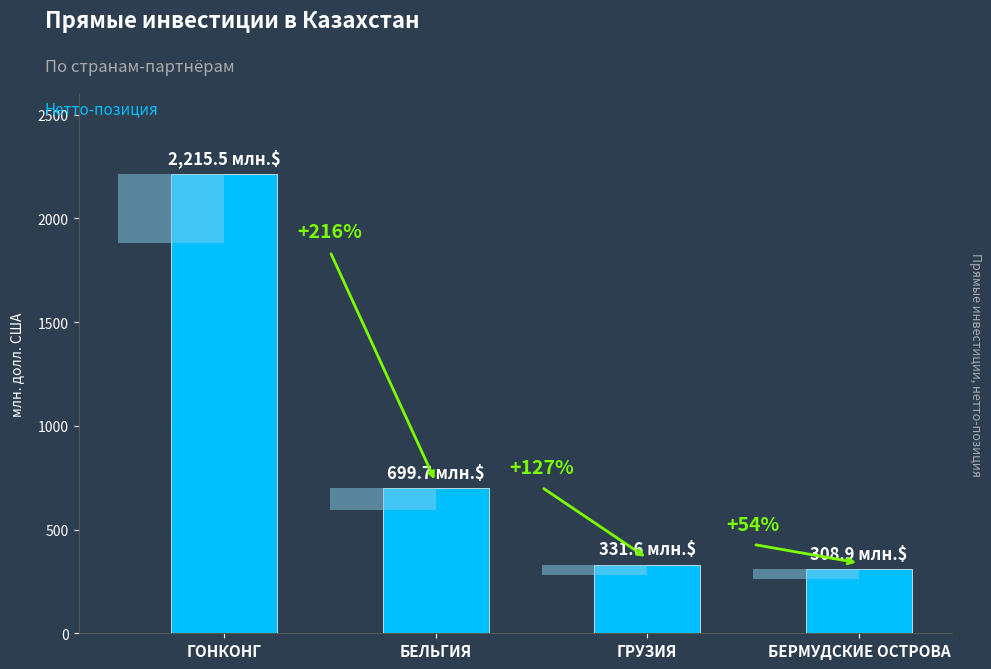

The chart shows a value of 131.4 at ГРУЗИЯ. True or false?

False